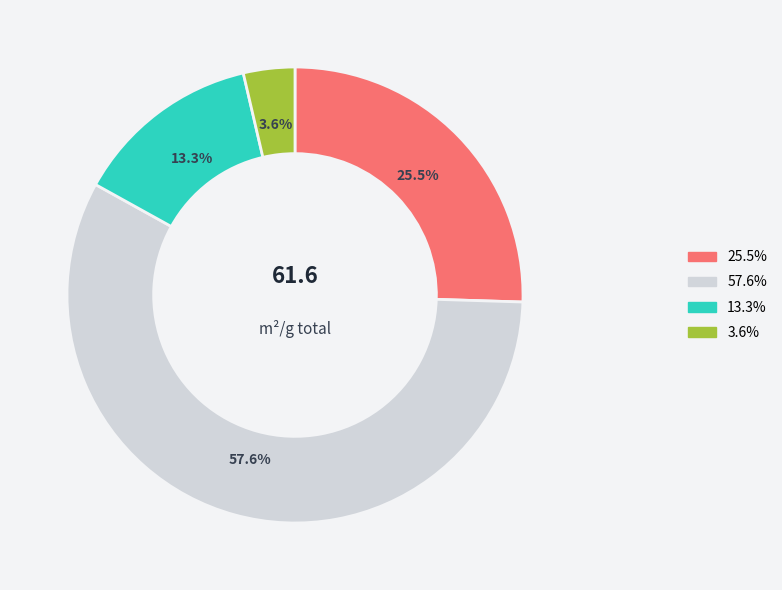

Is there any slice that represents more than half of the pie?

Yes